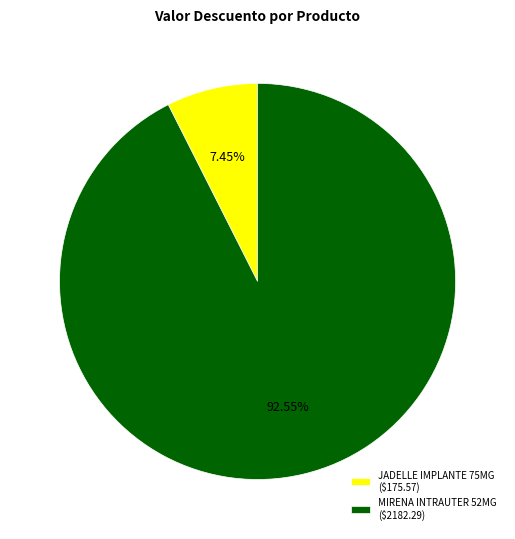

Rank the categories by value from lowest to highest.

JADELLE IMPLANTE 75MG ($175.57), MIRENA INTRAUTER 52MG ($2182.29)